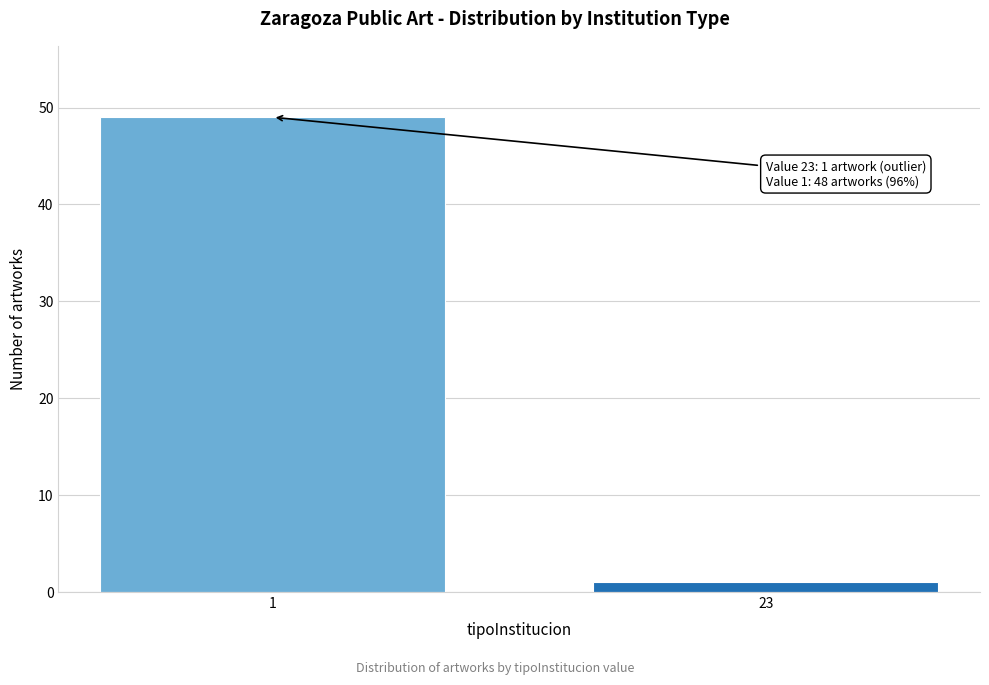

Reading left to right, what are all the values shown in this chart?

49	1